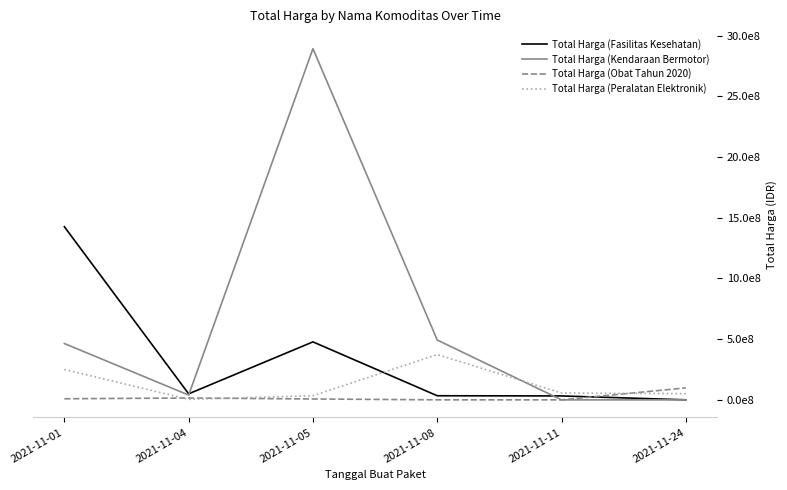

What is the value of the Total Harga (Kendaraan Bermotor) point at the 4th from the left?

493000000